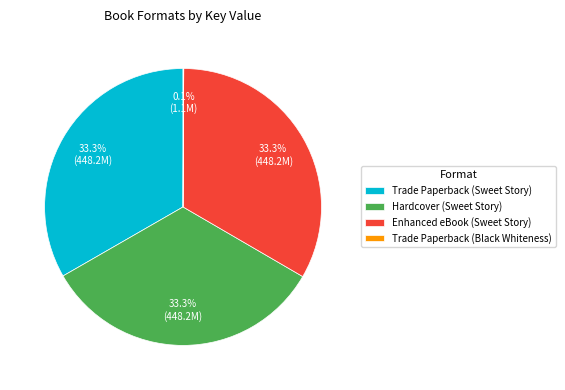

Is it true that Enhanced eBook (Sweet Story) is 33% of the pie?

True